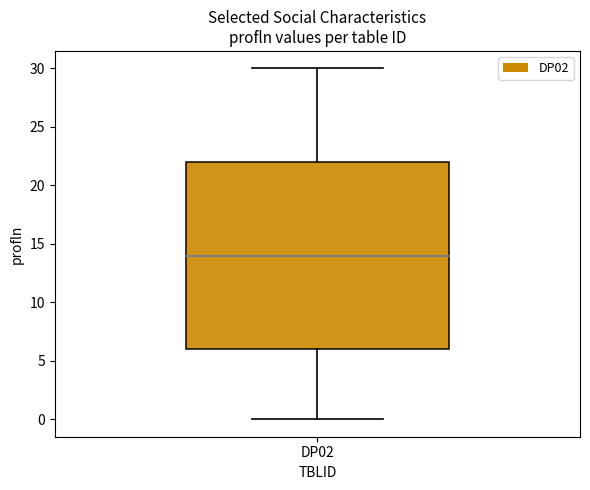

Transcribe this box plot: give where the median line is, the range the box spans, and where the two whiskers end, as read against the y-axis. The values are not printed on the chart, so give them approximately, as read against the axis.

median 14, box 6 to 22, whiskers 0 to 30